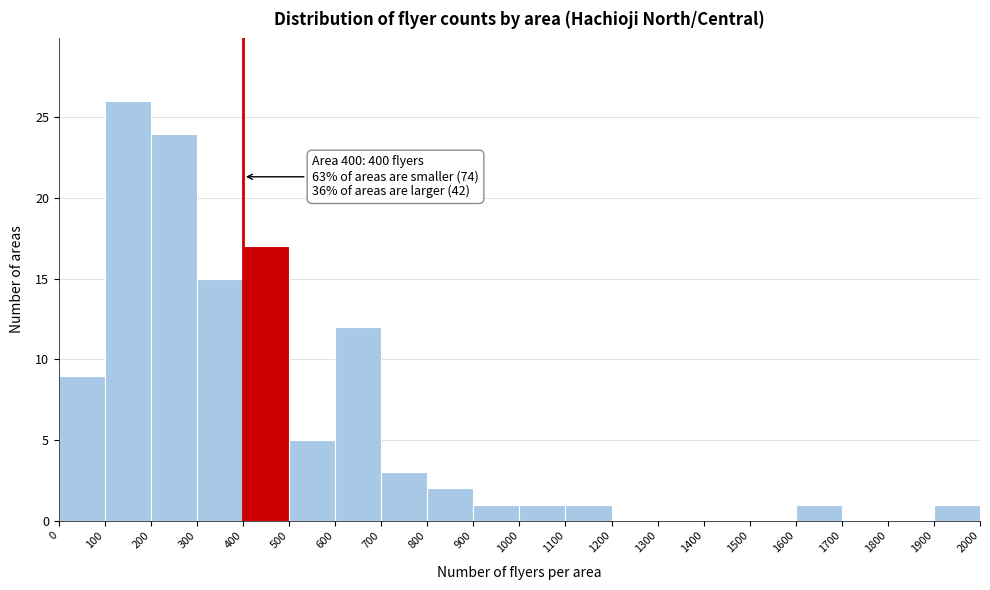

Over which range of the x-axis is the bar tallest?

100 to 200